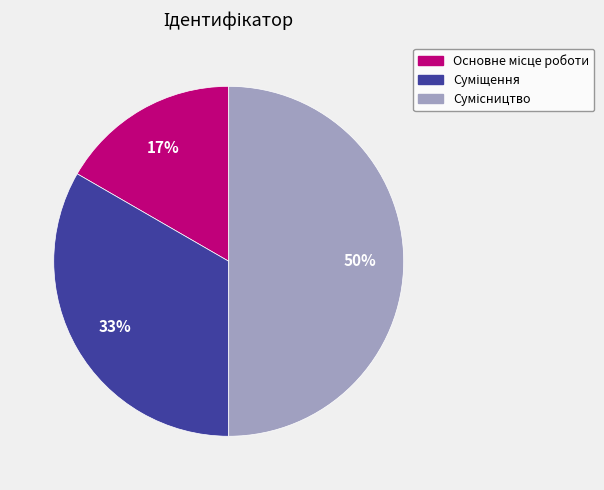

To the nearest percent, what is the difference between the largest and smallest slice percentages?

33%